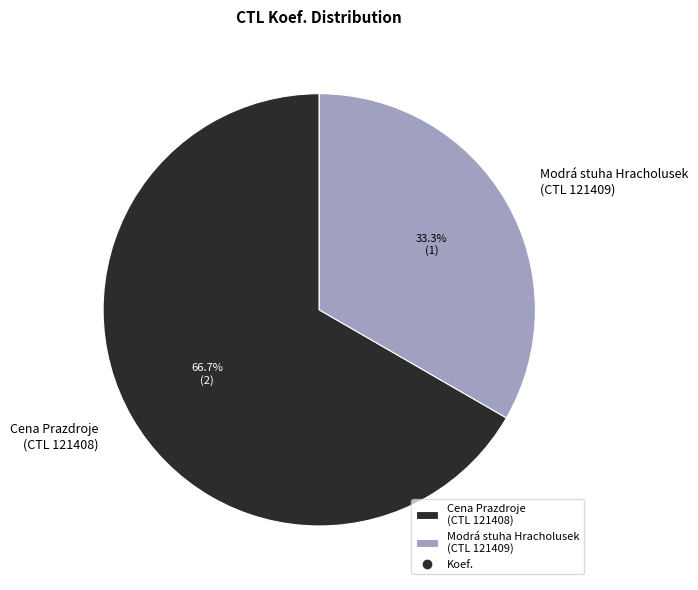

Which category accounts for the majority?

Cena Prazdroje (CTL 121408)